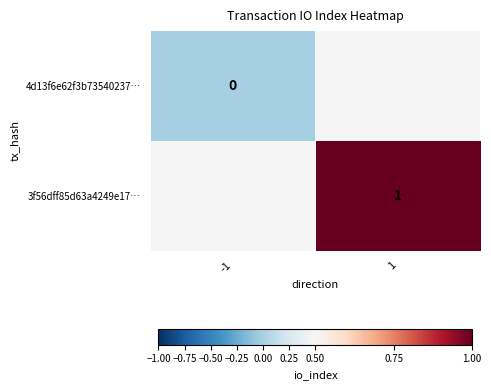

The 3f56dff85d63a4249e17… series shows 1 at 1. True or false?

True